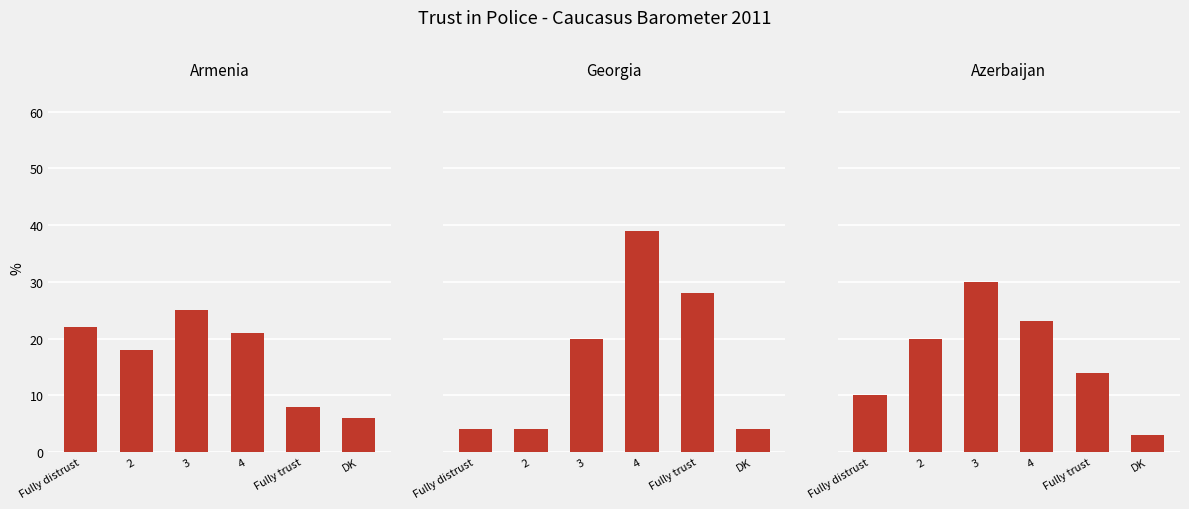

What is the sum of all Georgia values?

99